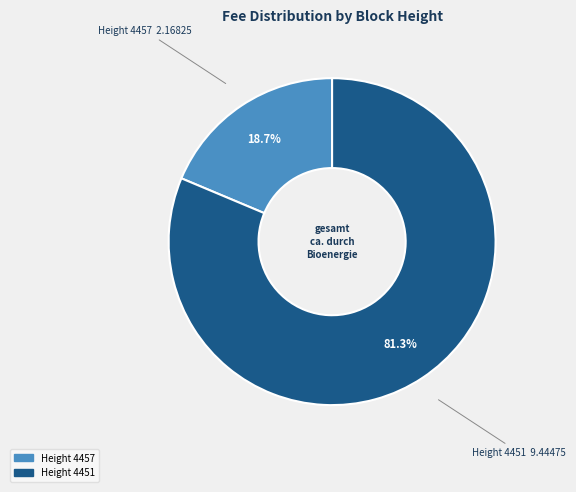

How many segments does this pie chart have?

2